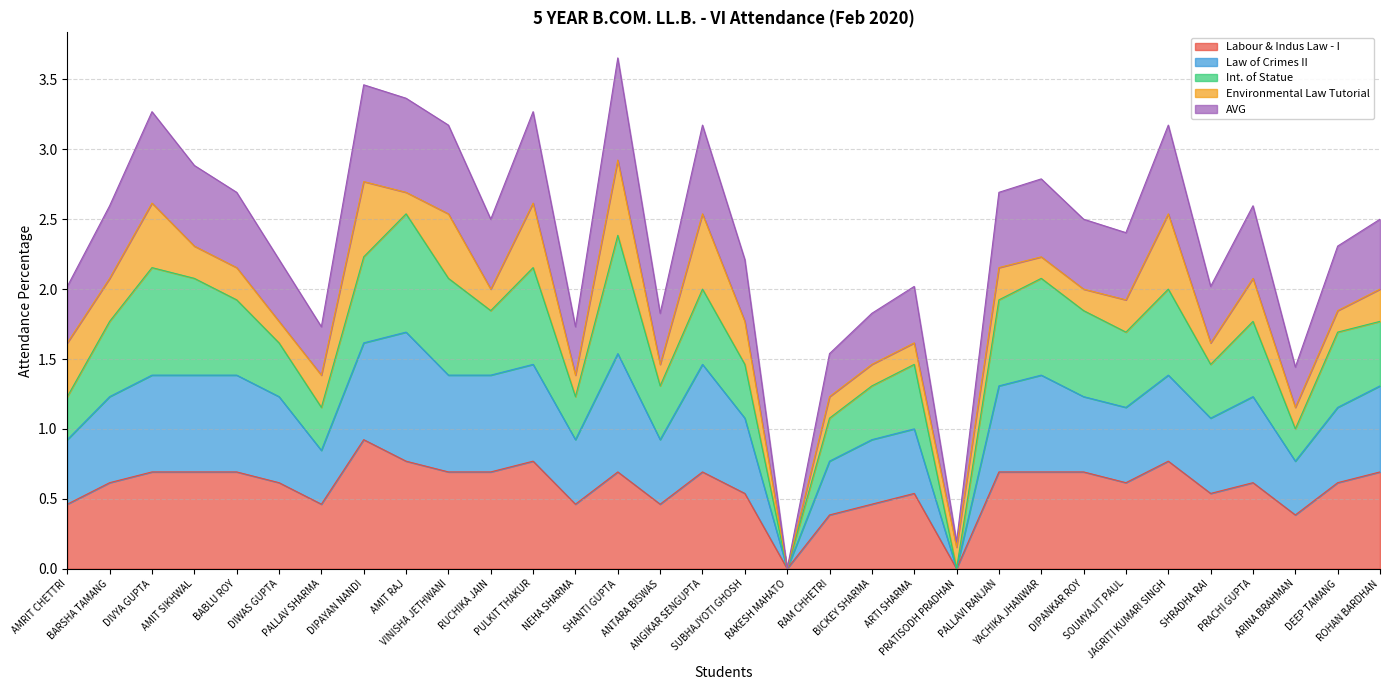

Which category has the lowest value in the AVG series?

RAKESH MAHATO